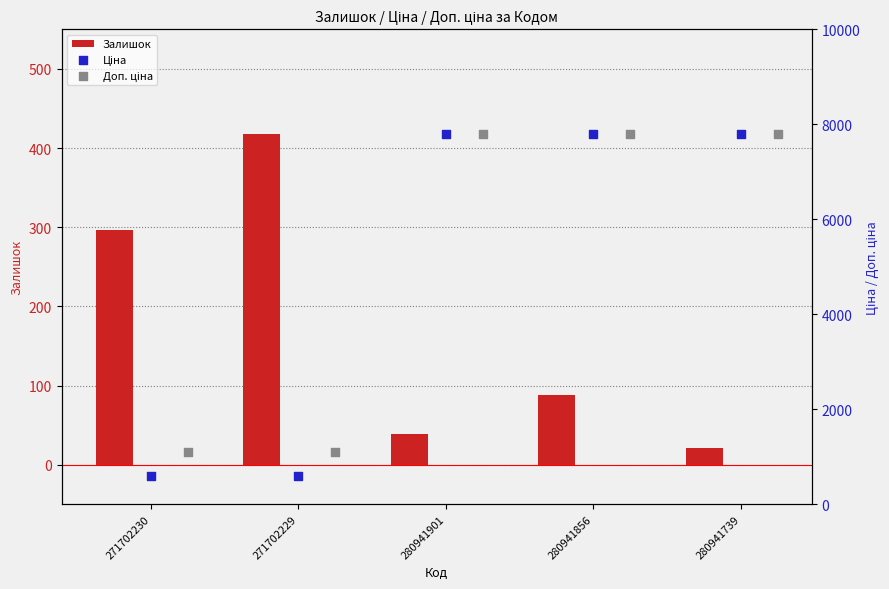

Where is Залишок nearest to the value 219?

271702230